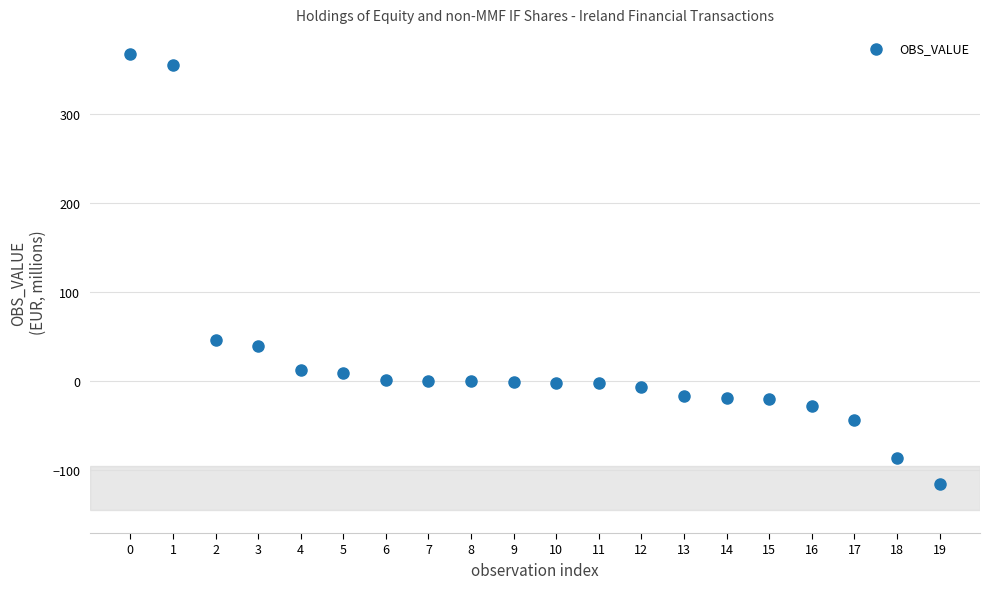

What is the range of Y values (max minus min)?

482.5